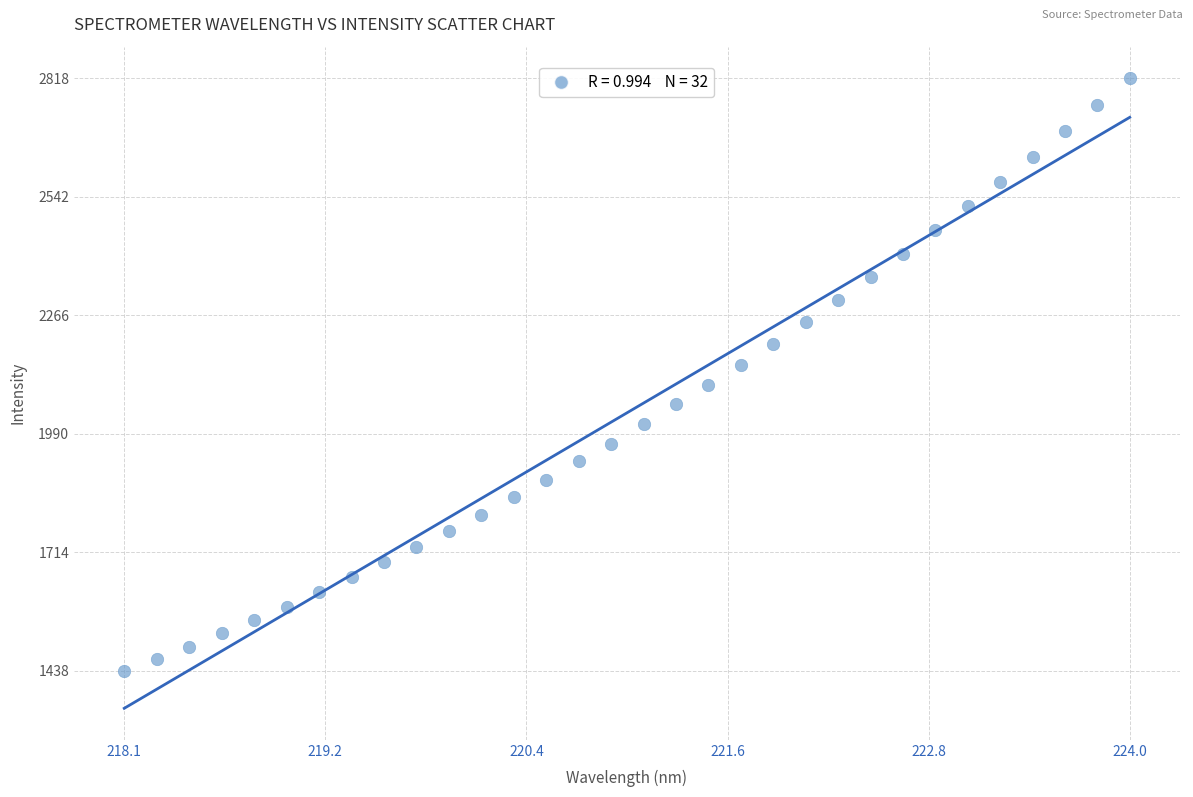

What is the range of Y values (max minus min)?

1380.5